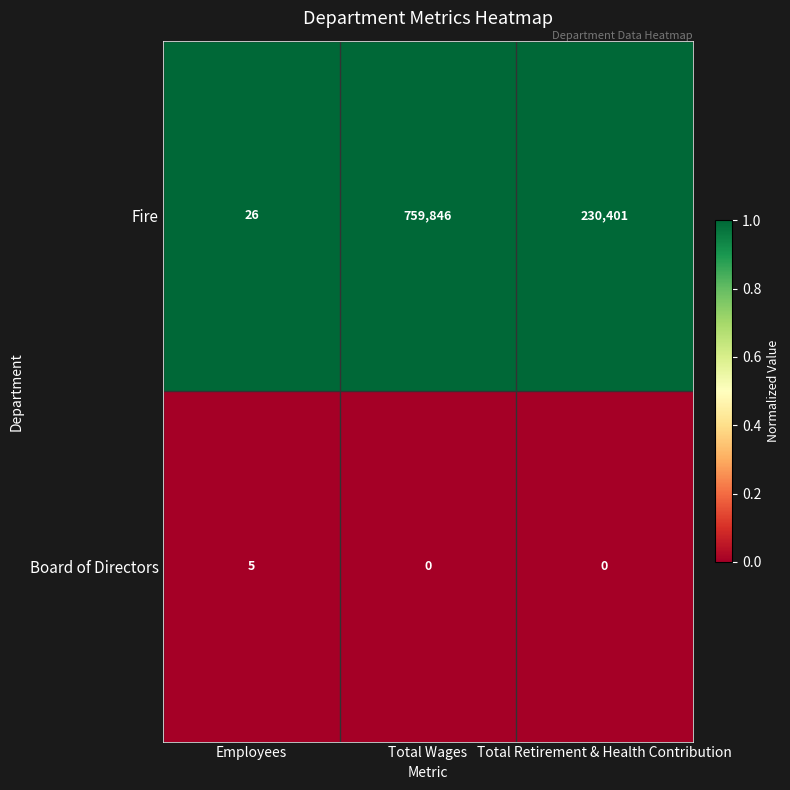

List the series in order of their overall mean, highest first.

Fire, Board of Directors